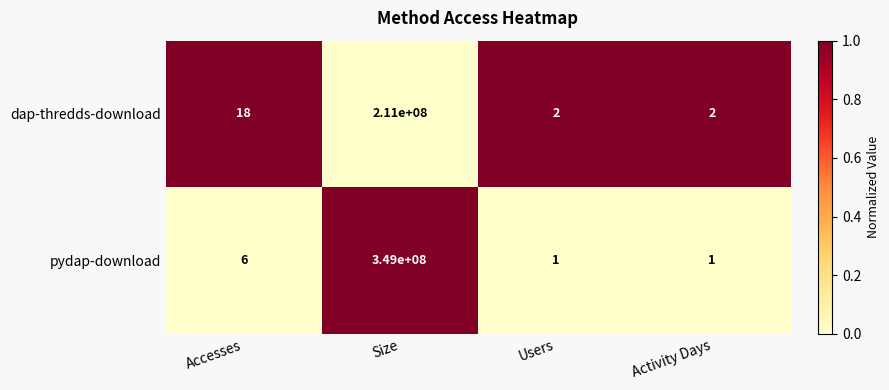

Rank the series by their maximum value, from lowest to highest.

dap-thredds-download, pydap-download